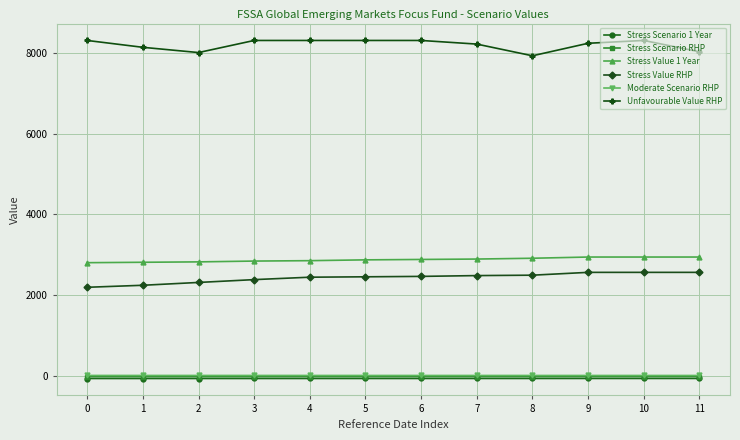

What is the value of the Stress Scenario RHP point at the 6th from the left?

-24.5